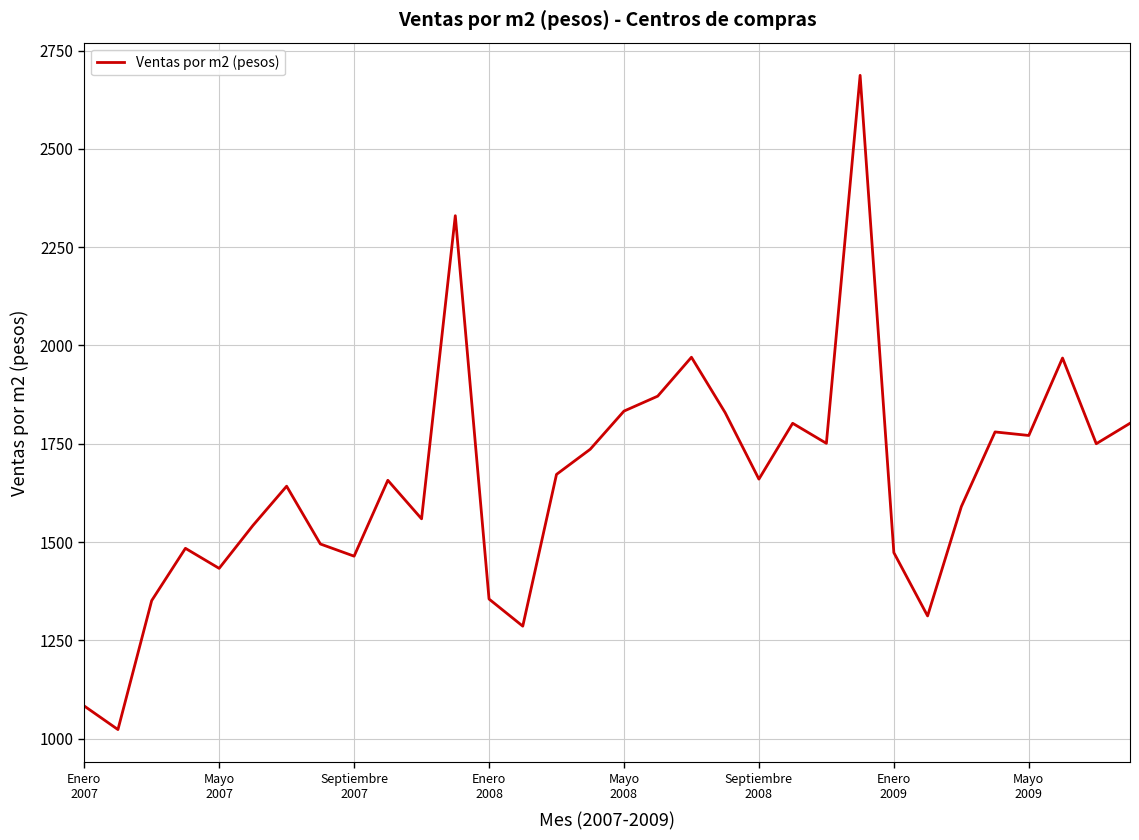

What is the difference between the maximum and minimum values?

1664